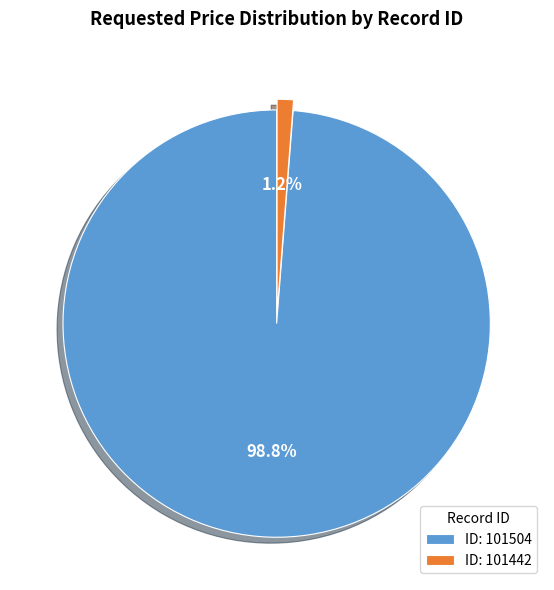

Rank the categories by value from lowest to highest.

ID: 101442, ID: 101504